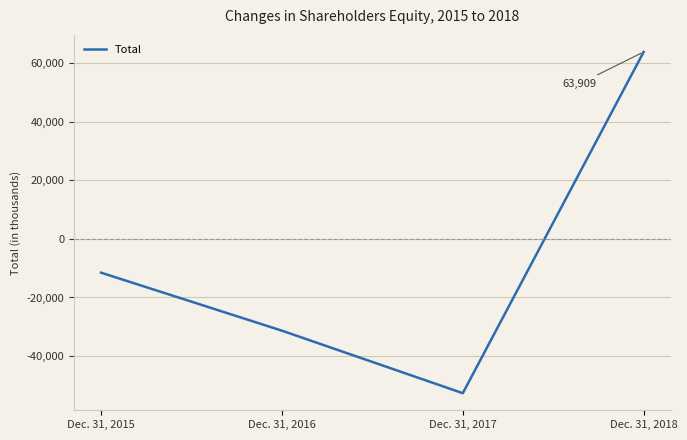

At which category does the chart reach its minimum across all series?

Dec. 31, 2017